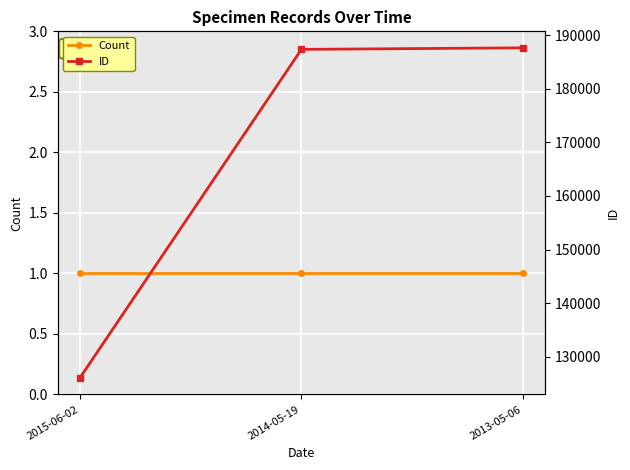

What is the sum of all Count values?

3